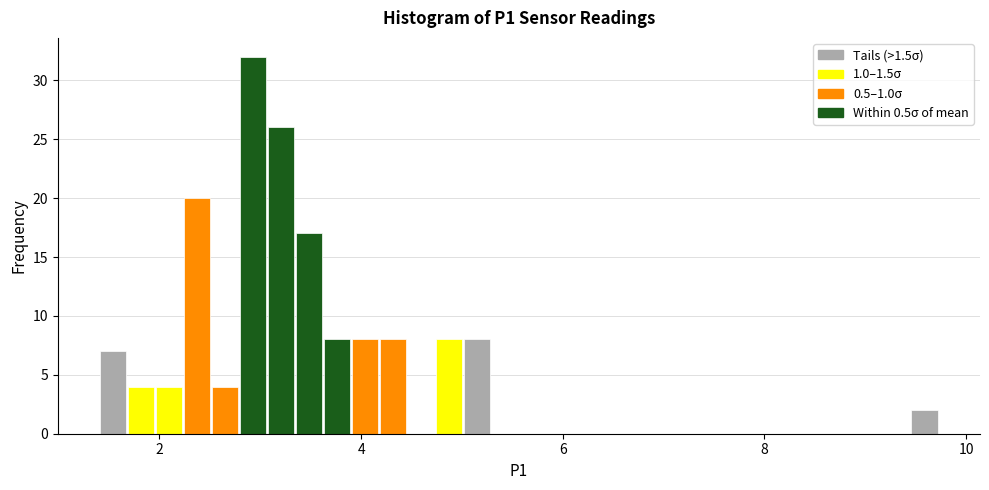

Read against the x-axis, roughly where is the centre of the tallest bar?

3.0